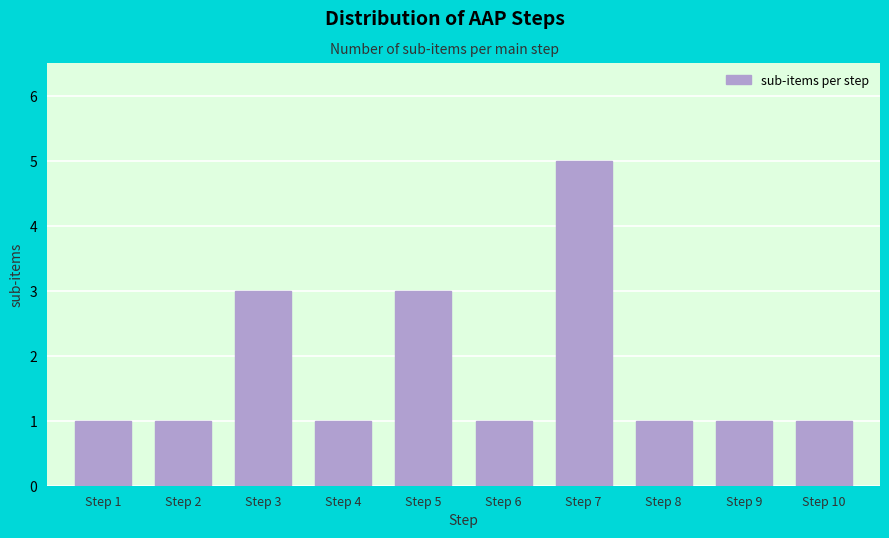

Reading left to right, extract all data points from this chart.

Step 1=1	Step 2=1	Step 3=3	Step 4=1	Step 5=3	Step 6=1	Step 7=5	Step 8=1	Step 9=1	Step 10=1